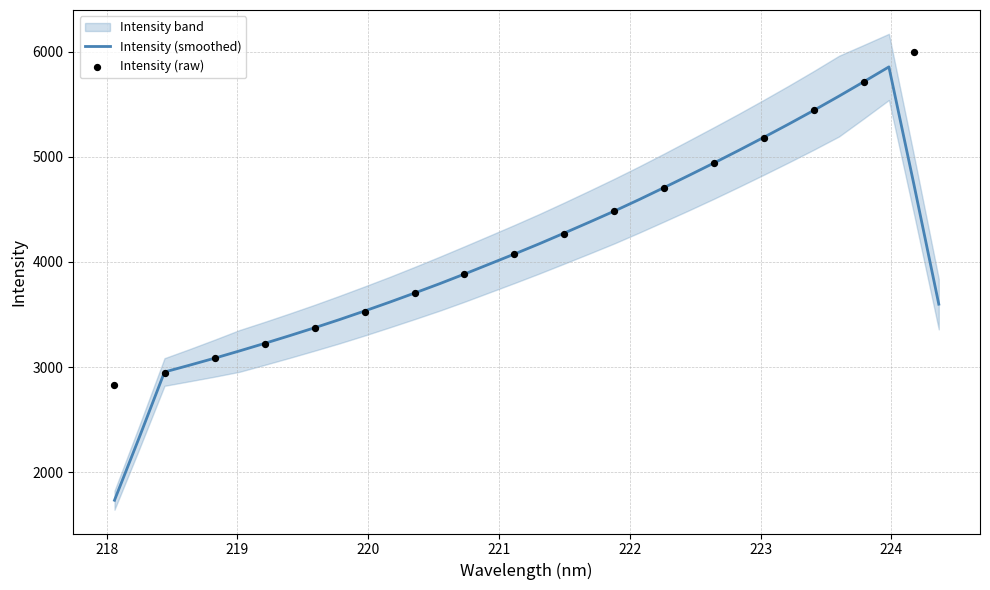

Approximately how many times larger is the value at 224.1709 compared to 221.4993?

1.4